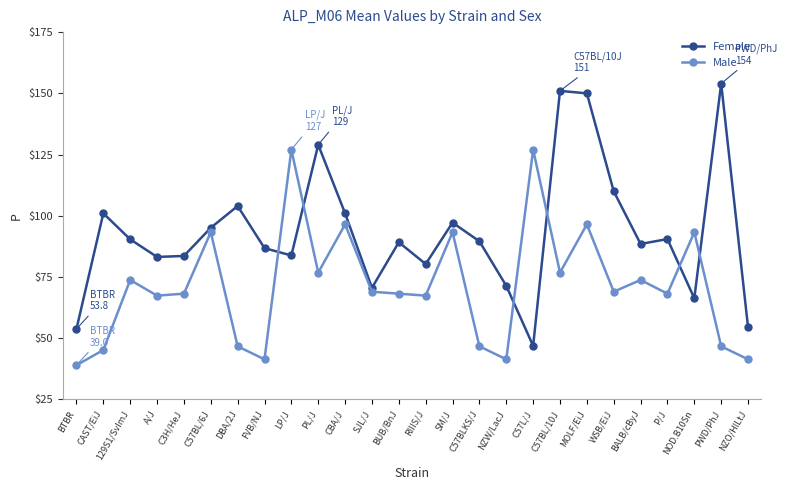

What is the approximate value of Male at PWD/PhJ?

46.7